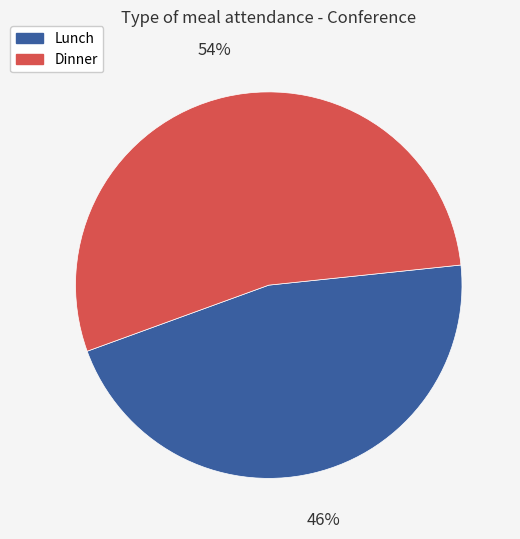

Does any single category account for the majority?

Yes